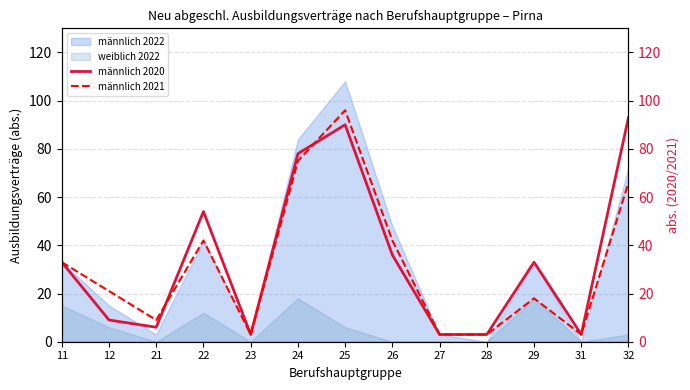

Which series ends up on top after the final intersection of männlich 2020 and männlich 2021?

männlich 2021